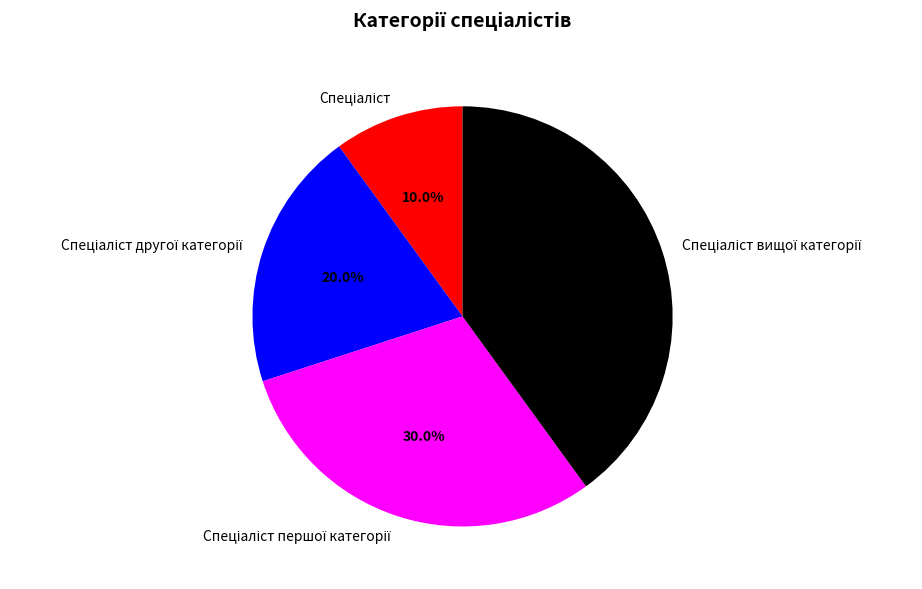

Is there a majority slice in this chart?

No